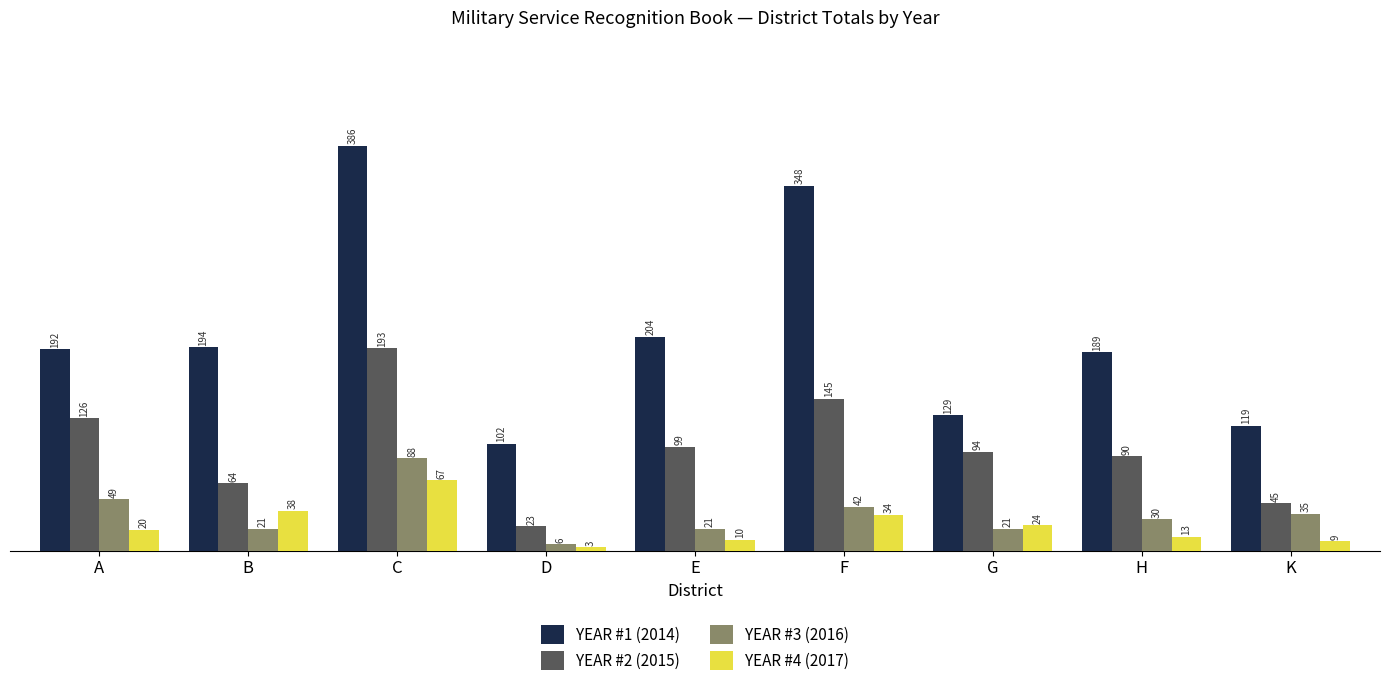

How many values in the YEAR #3 (2016) series are below 30?

4